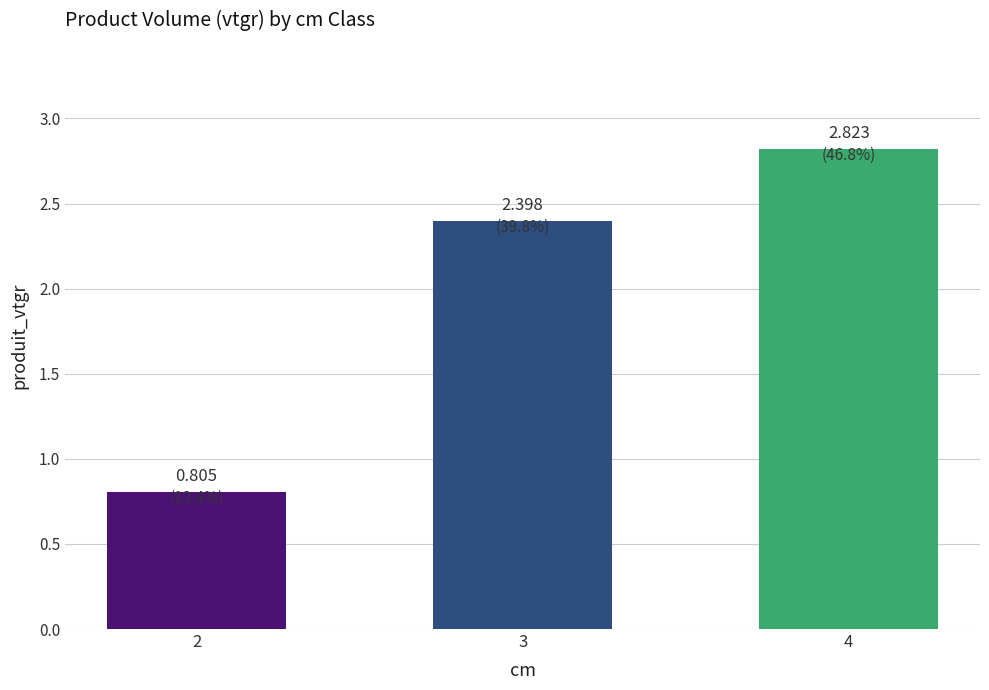

How many data points does each series have?

3